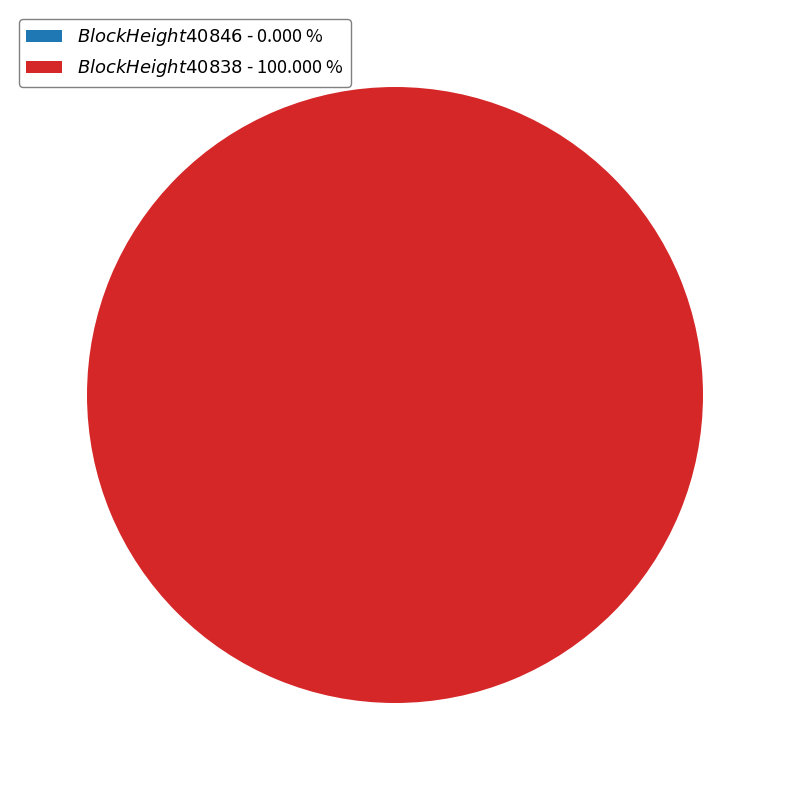

Is there a majority slice in this chart?

Yes